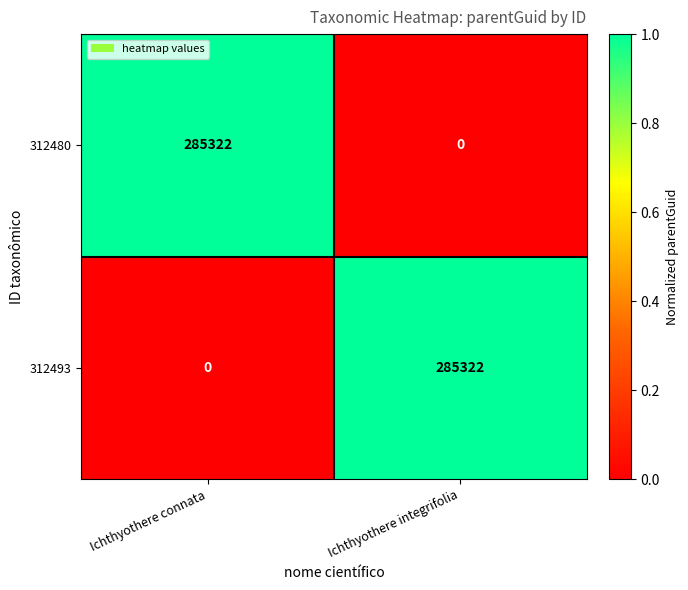

What is the difference between the highest and lowest values at Ichthyothere connata?

285322